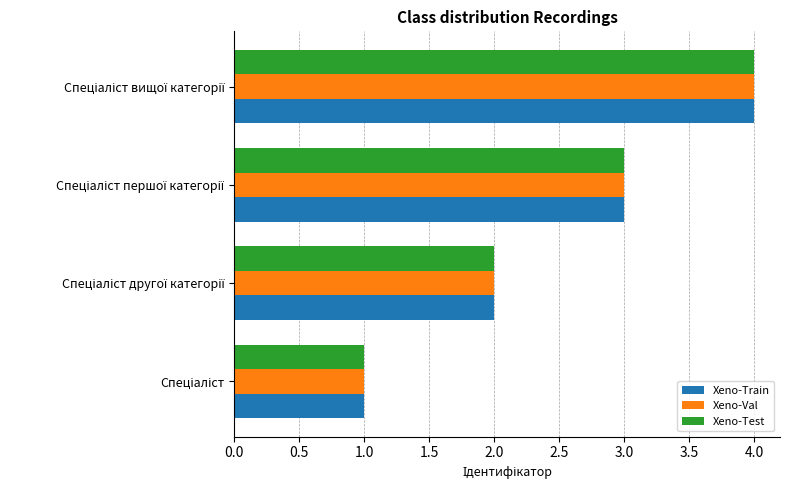

How many data points in Xeno-Test are less than 3?

2